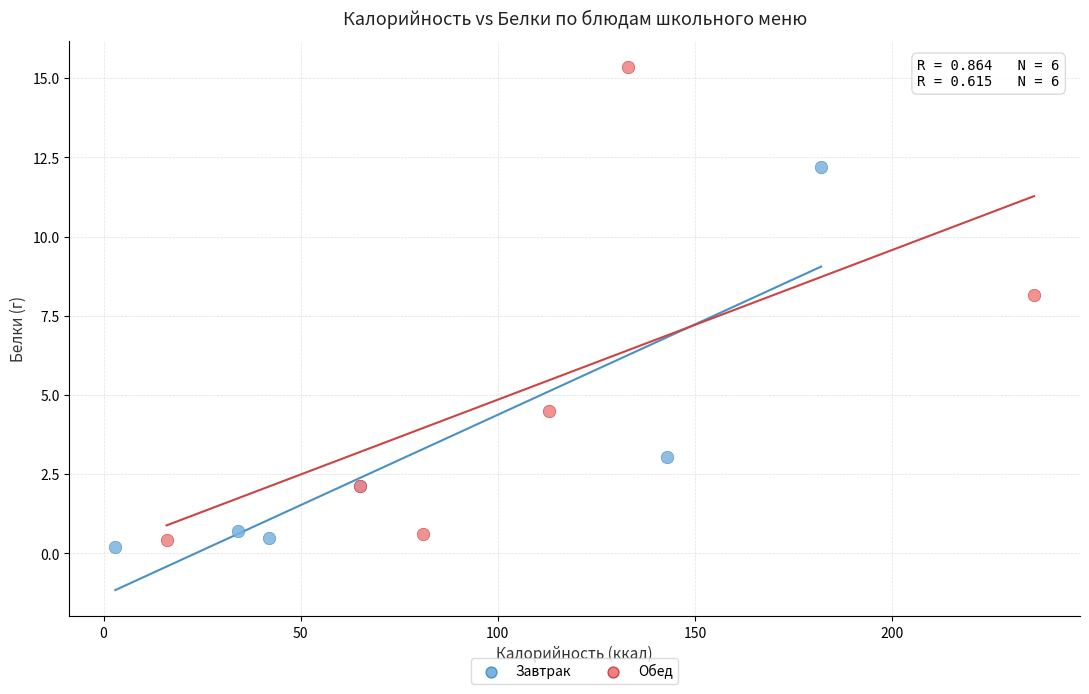

What are all the series names shown in the legend?

Завтрак, Обед